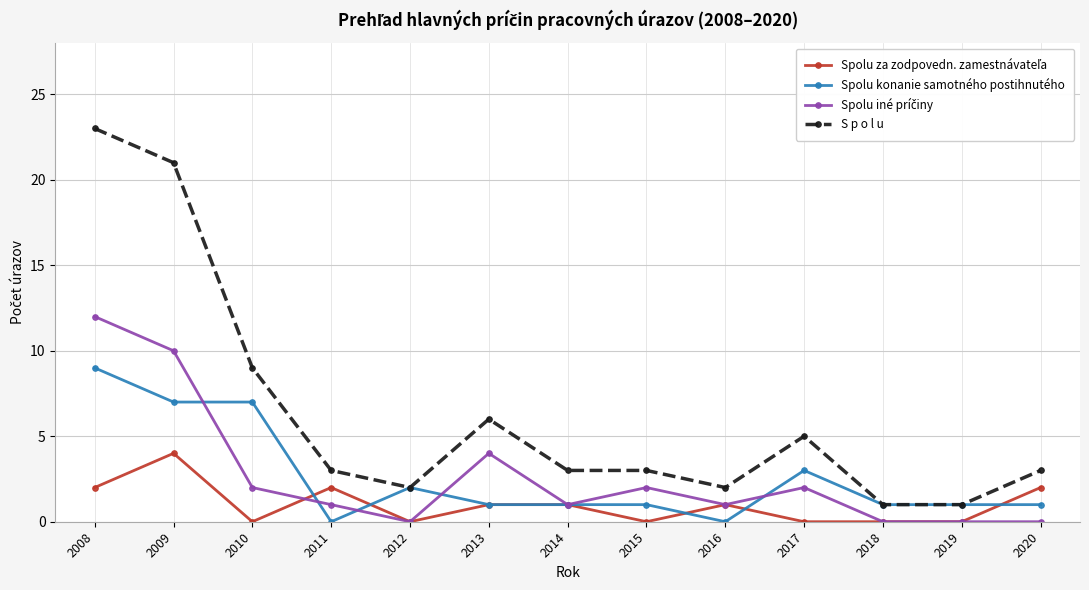

What is the maximum value for S p o l u?

23